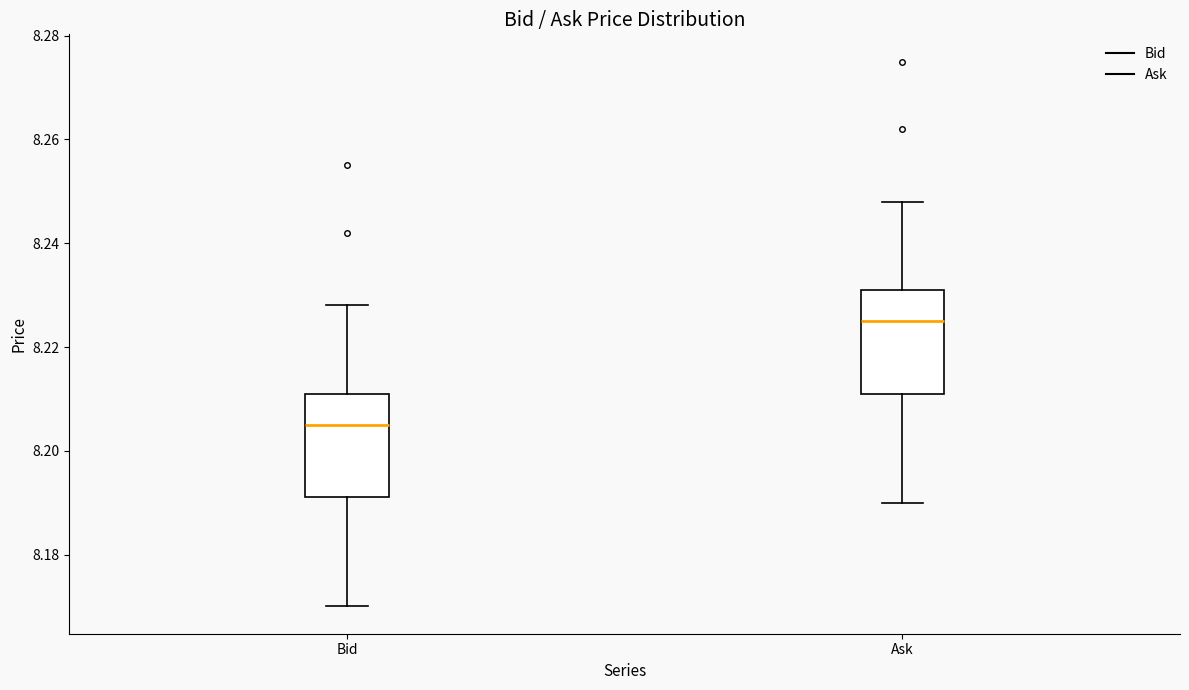

Where does the lower whisker of the box for Ask end on the y-axis? The values are not printed on the chart, so give them approximately, as read against the axis.

8.190